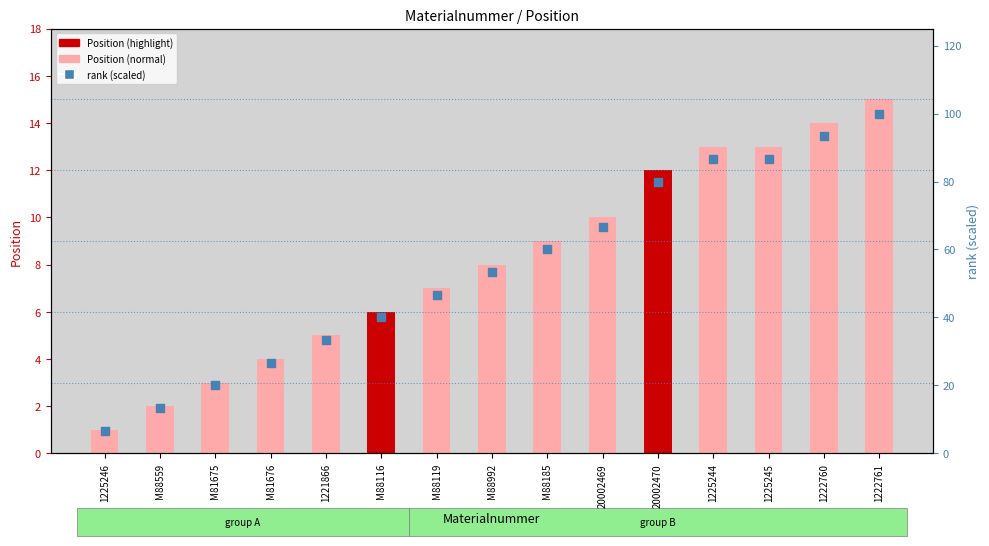

Which has a higher value, M88992 or M81676?

M88992